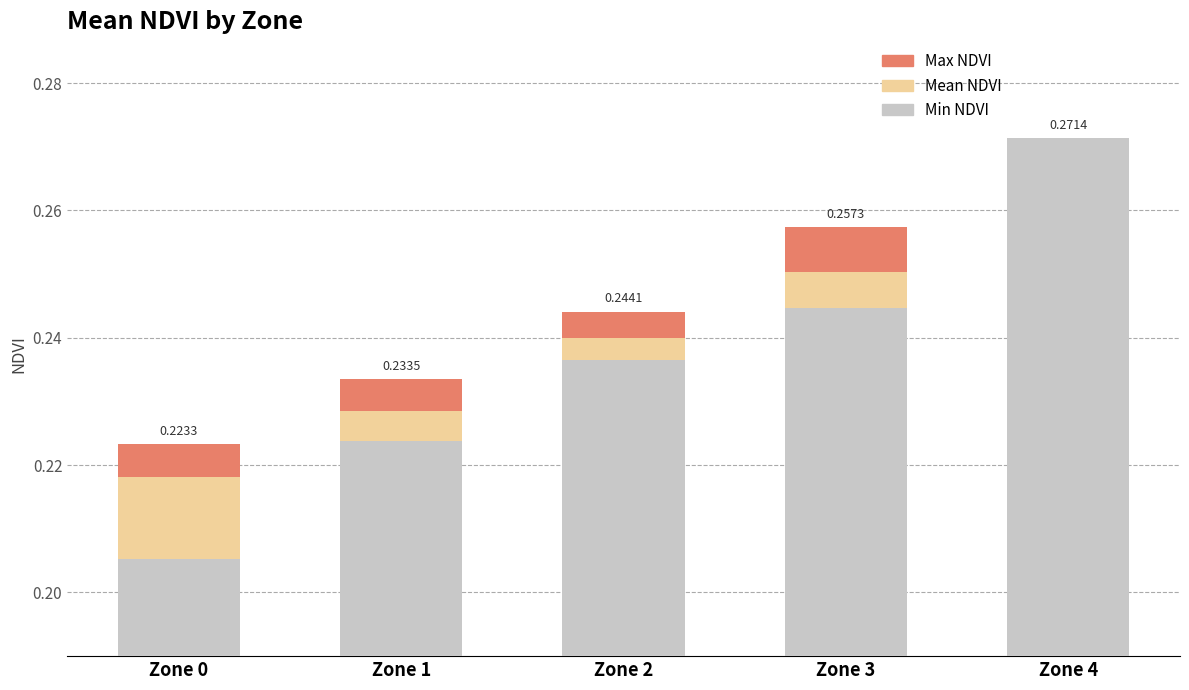

Is it true that Mean NDVI equals 0.0 at Zone 1?

True